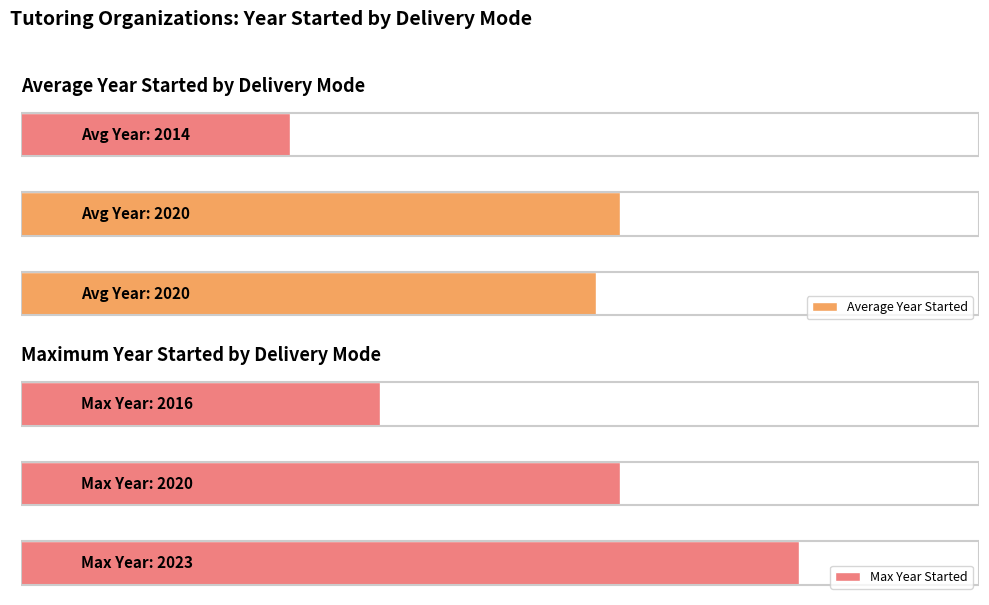

Rank the series by their average value, from highest to lowest.

Max Year Started, Average Year Started